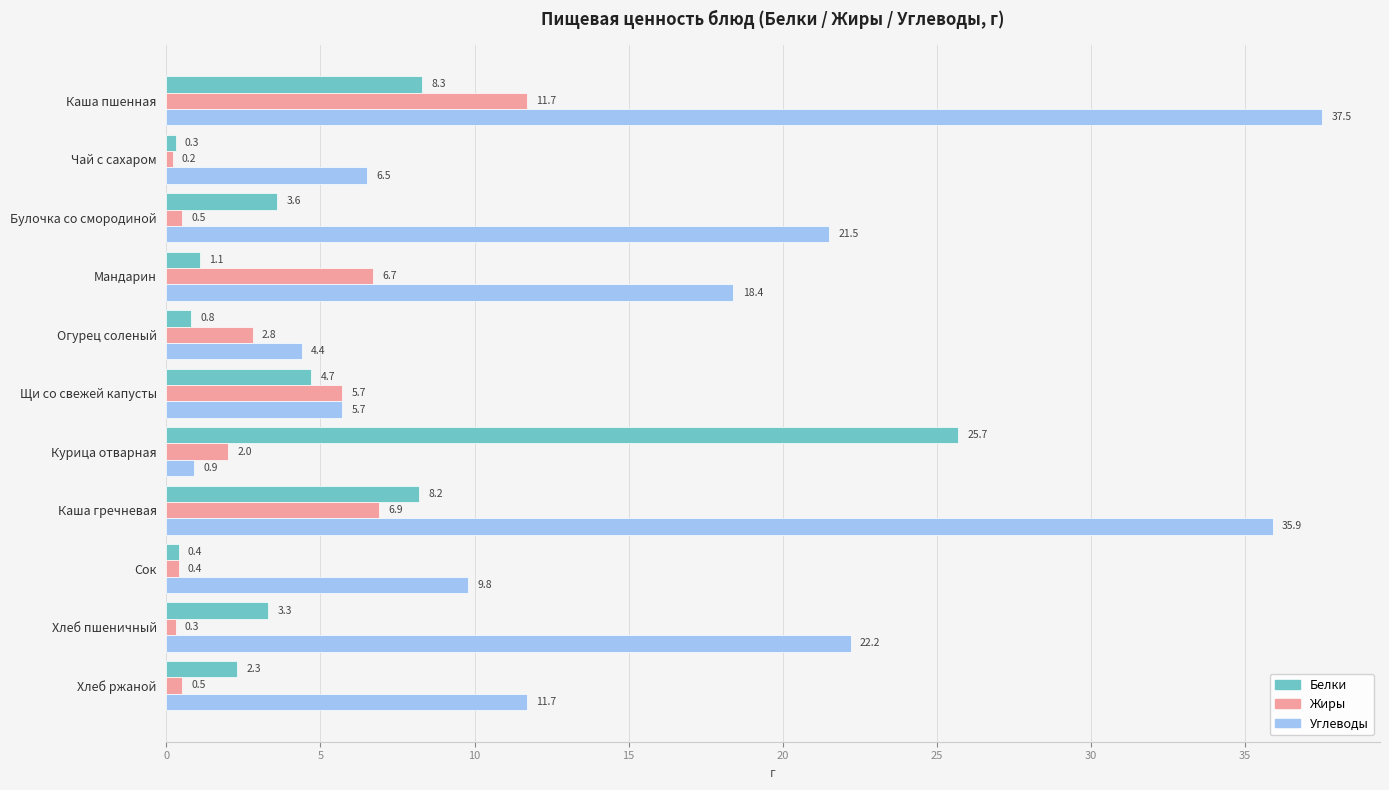

At which label is Углеводы closest to 19?

Мандарин